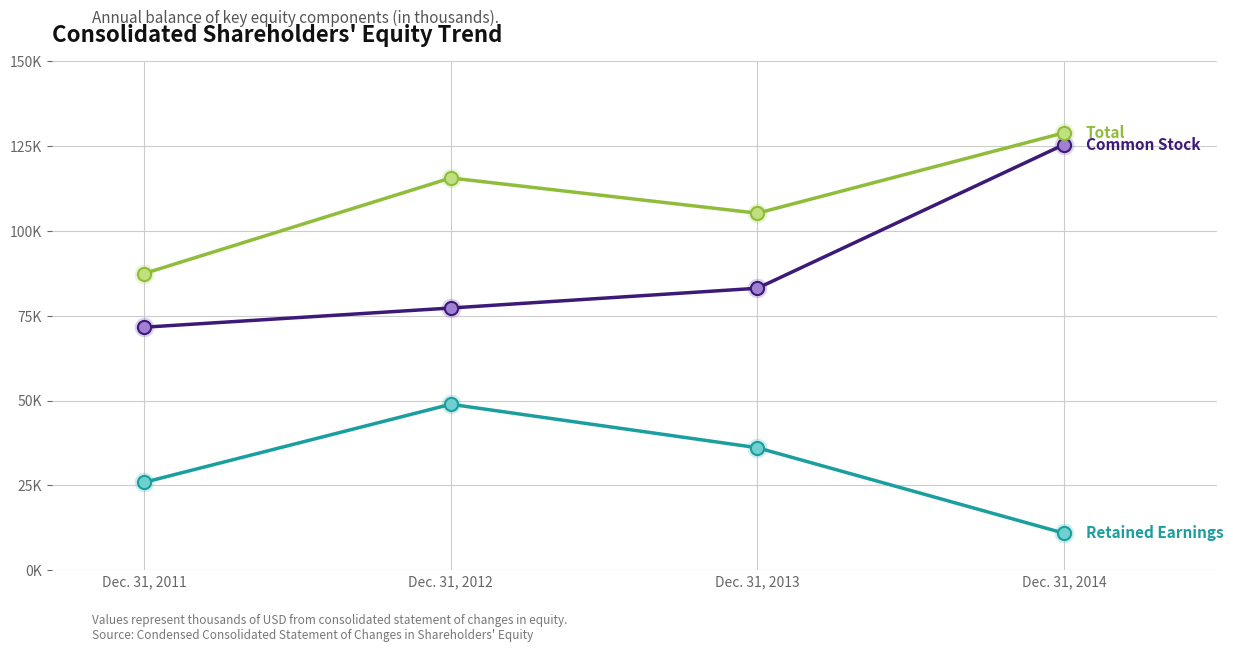

What is the total value across all series at Dec. 31, 2014?

265337